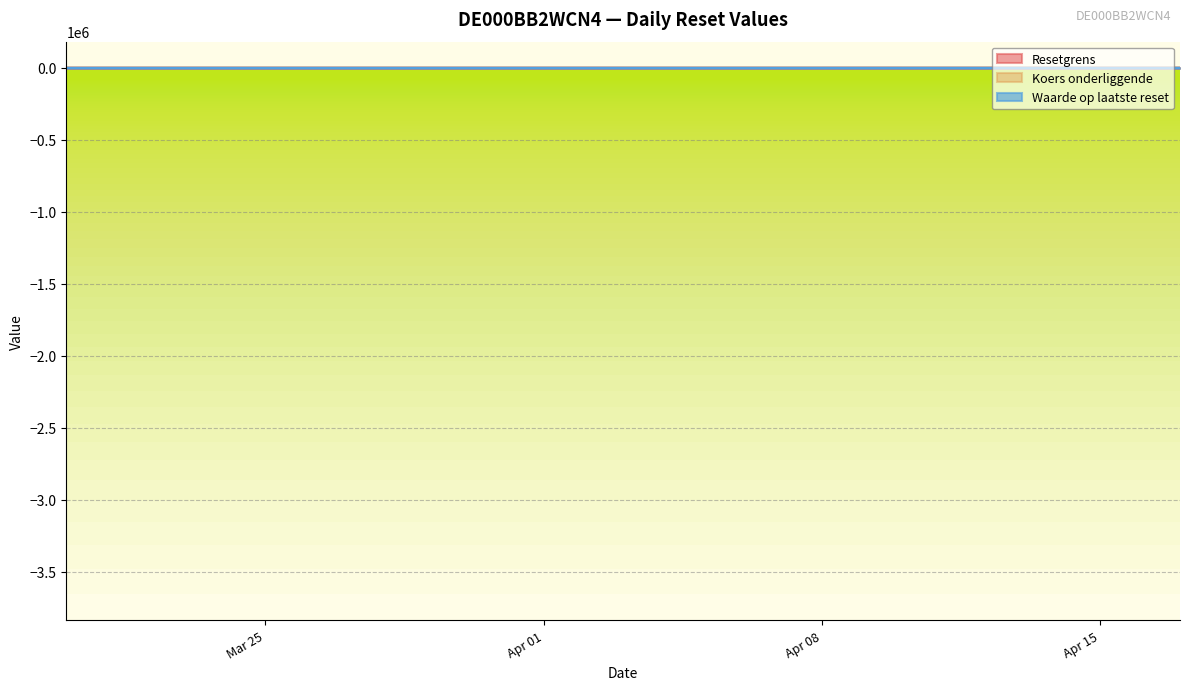

What is the spread (max minus min) of values at 2025-04-03?

167.2